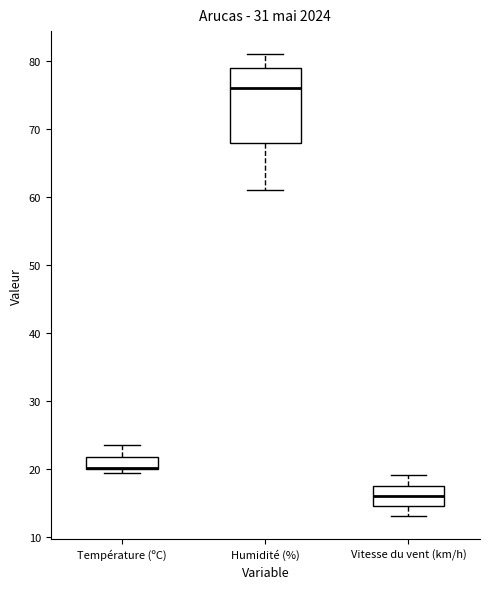

Comparing the boxes themselves (not the whiskers), which one is the tallest?

Humidité (%)